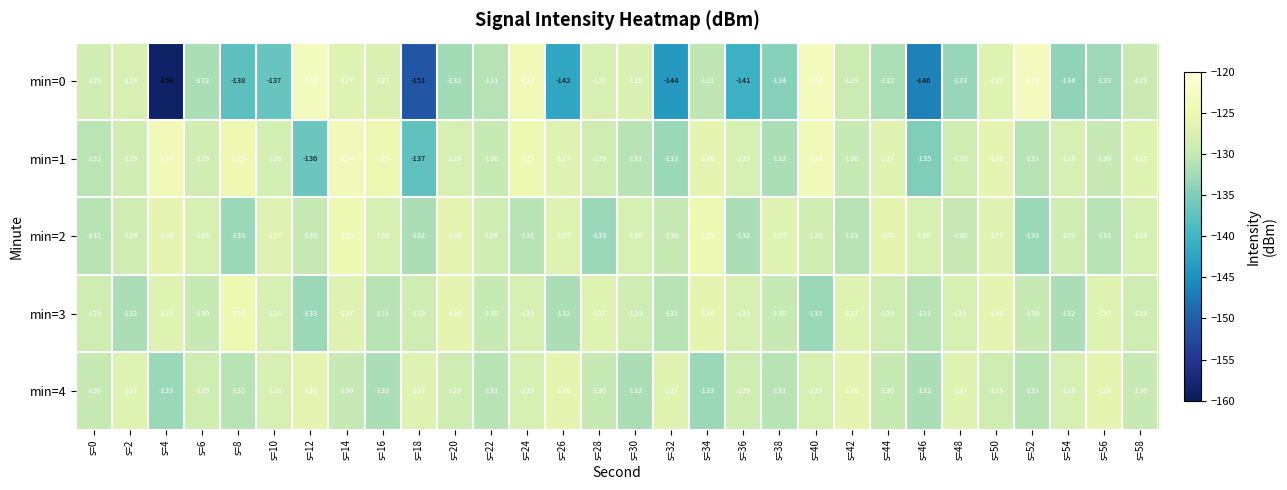

What is the total value across all series at s=34?

-641